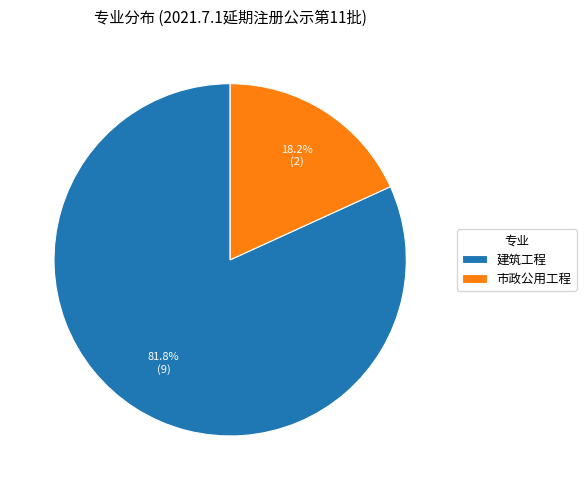

To the nearest percent, what is the combined percentage of 建筑工程 and 市政公用工程?

100%